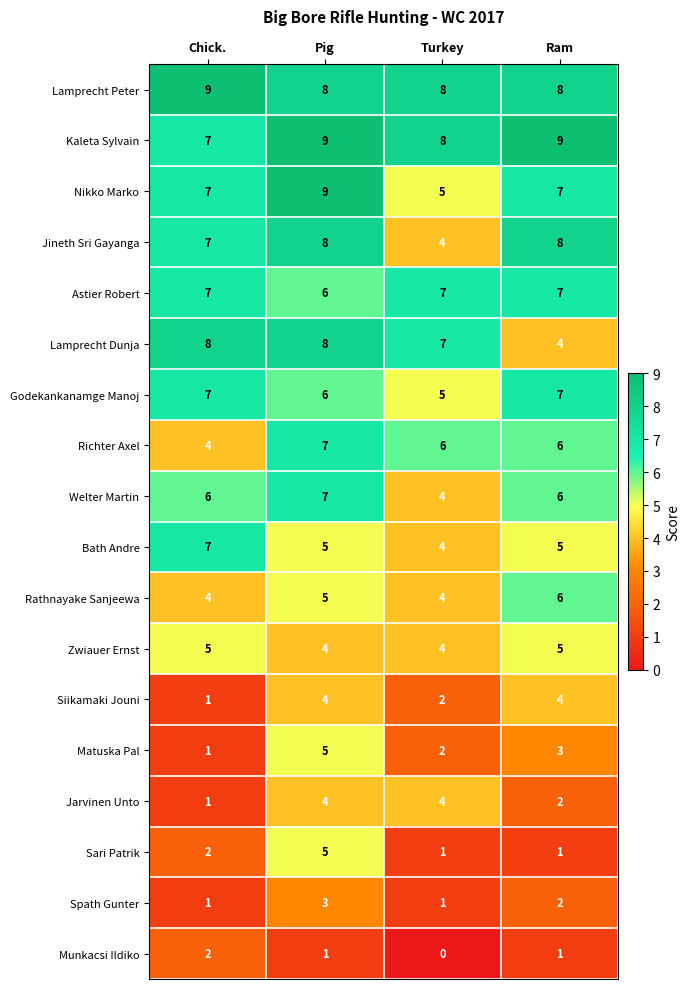

What is the approximate value of Welter Martin at Pig?

7